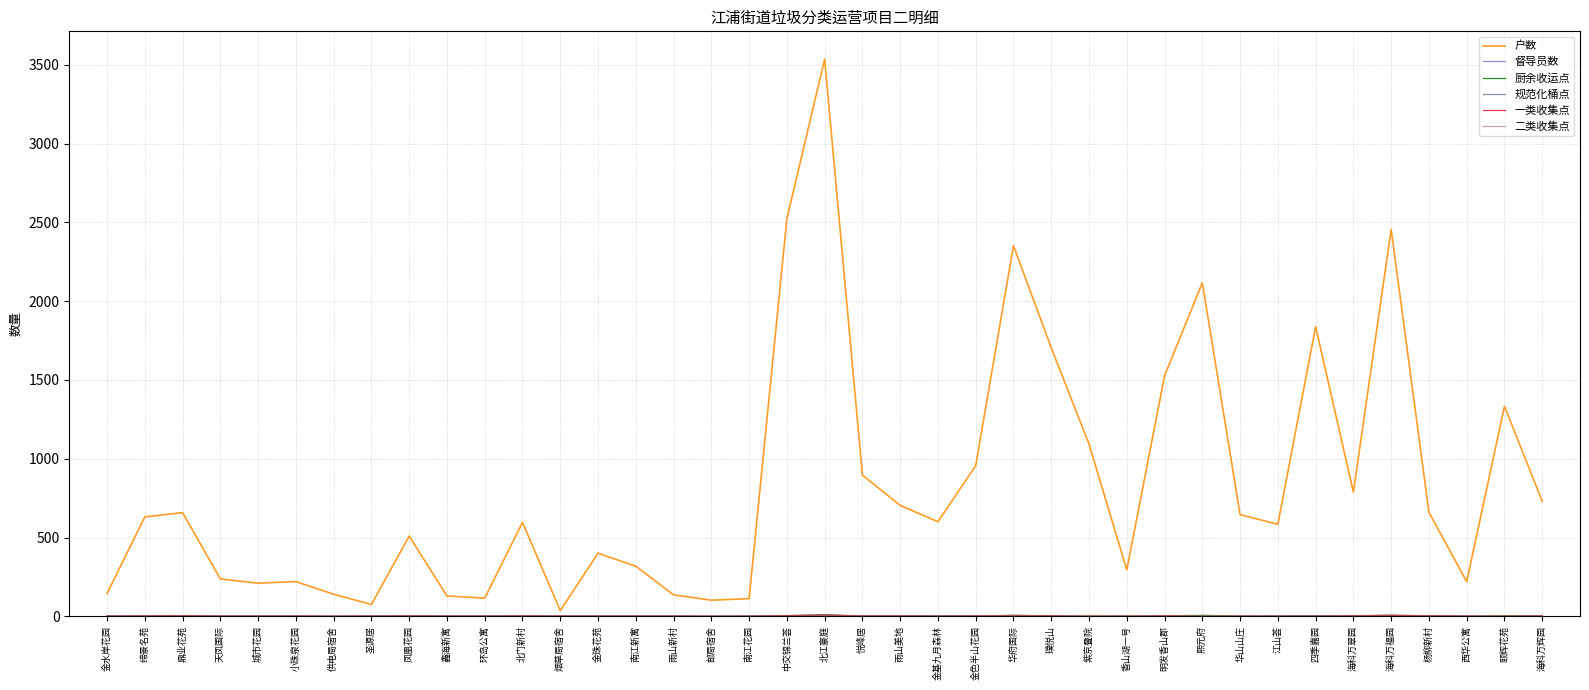

What is the highest value of the 户数 series?

3536